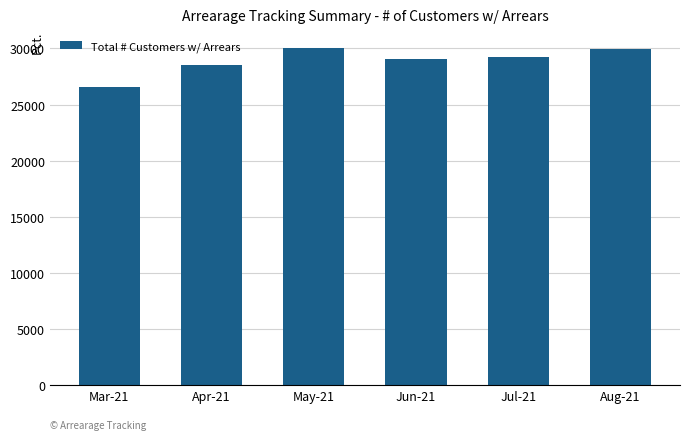

What is the difference between the maximum and minimum values?

3471